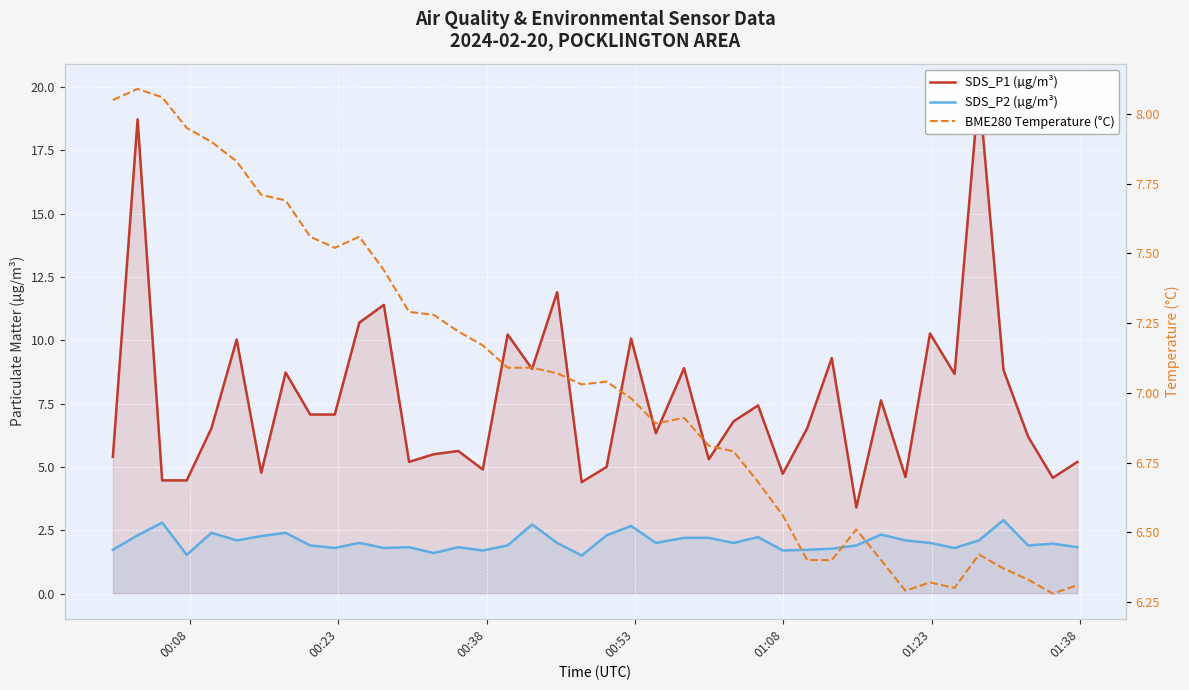

Is the value of SDS_P1 (µg/m³) at 00:38 greater than the value of SDS_P2 (µg/m³) at 13?

Yes